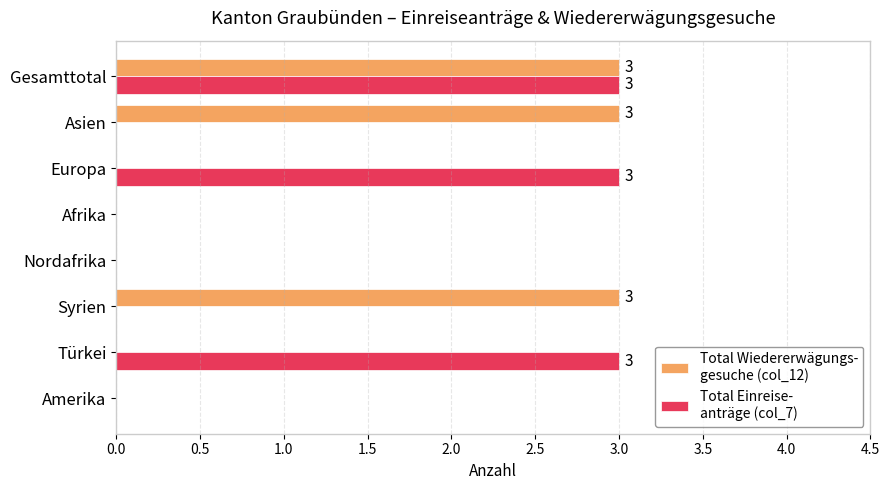

What is the total value across all series at Syrien?

3